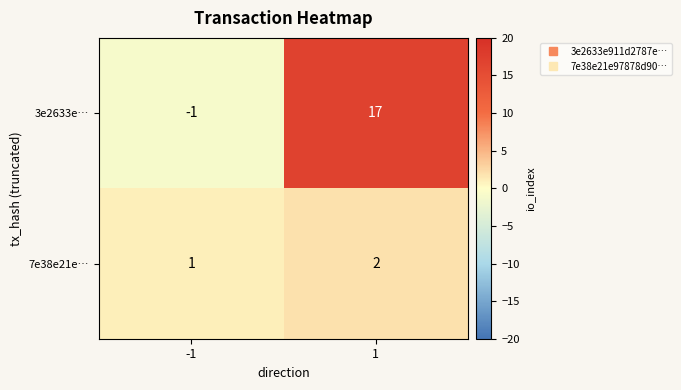

What is the difference between the highest and lowest values at 1?

15